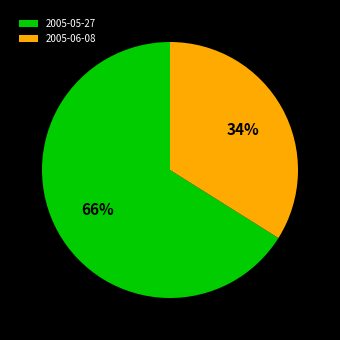

Does 2005-06-08 represent more than half of the total?

No